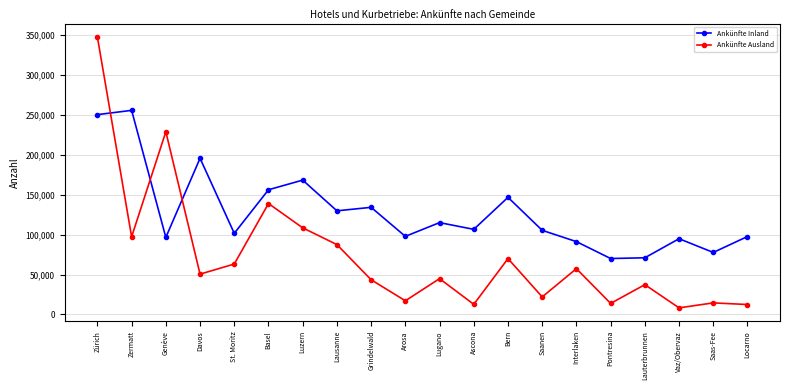

True or false: Ankünfte Inland and Ankünfte Ausland intersect in this chart.

True